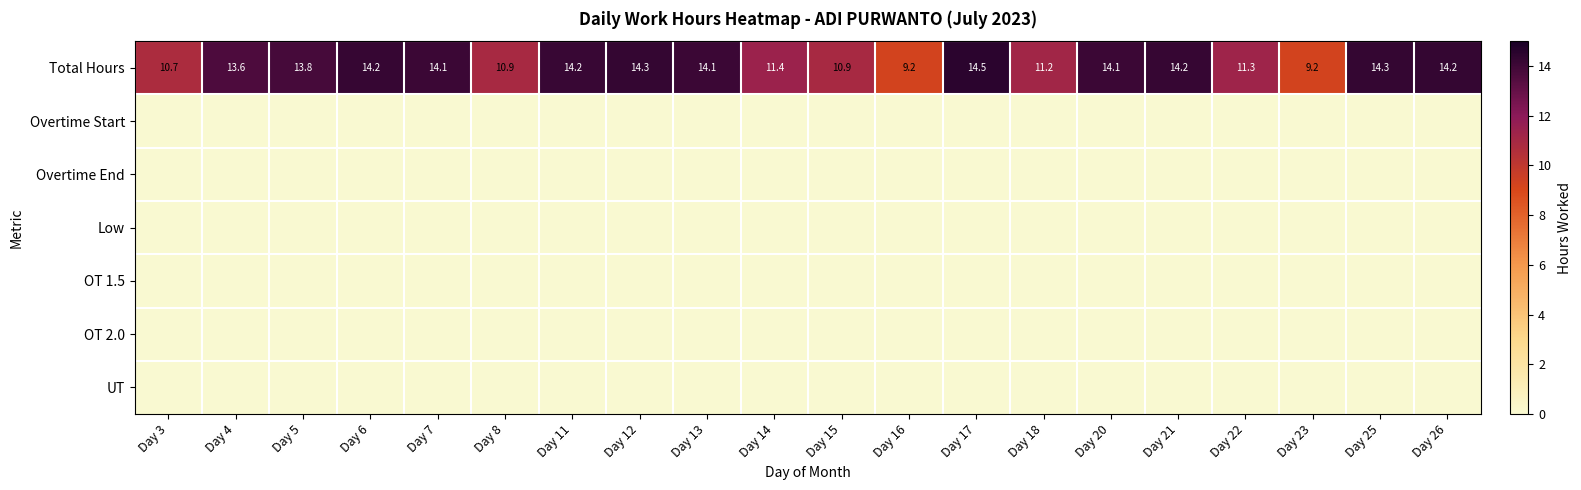

True or false: Total Hours has a value of 23.2 at Day 6.

False